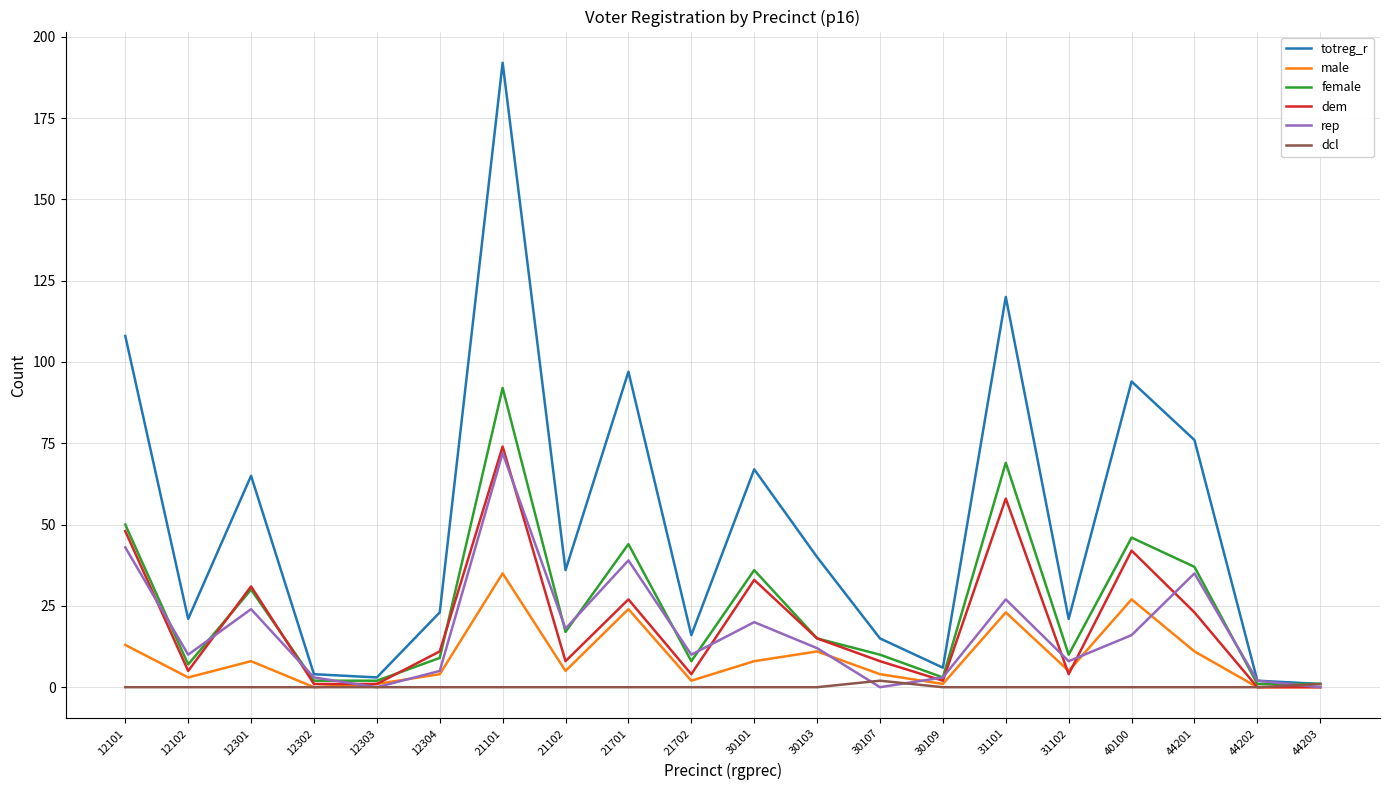

Is it true that dem equals 11 at 12304?

True